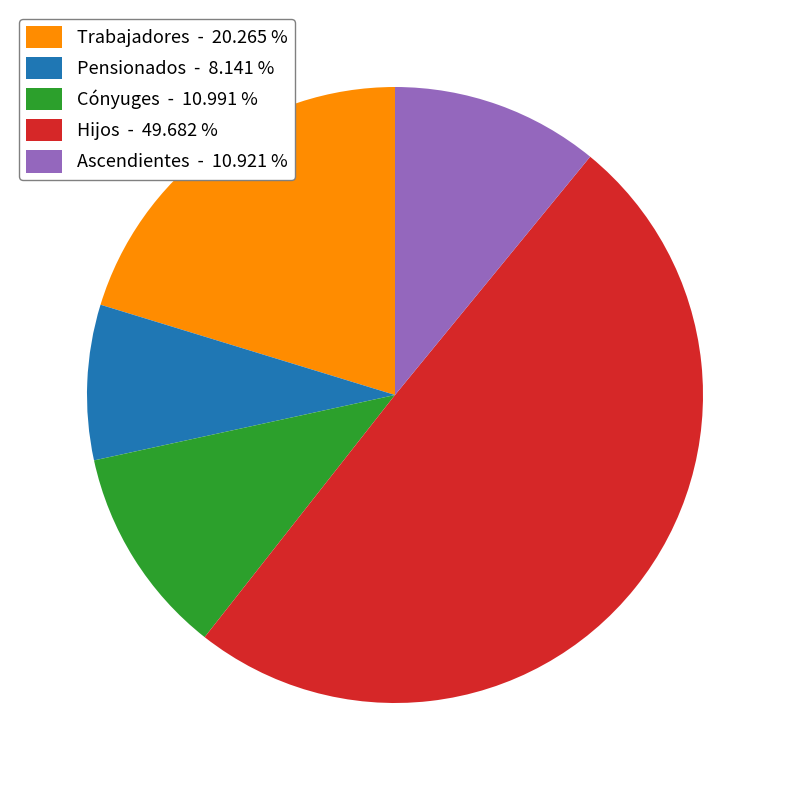

Does Cónyuges - 10.991 % account for over 50% of the chart?

No